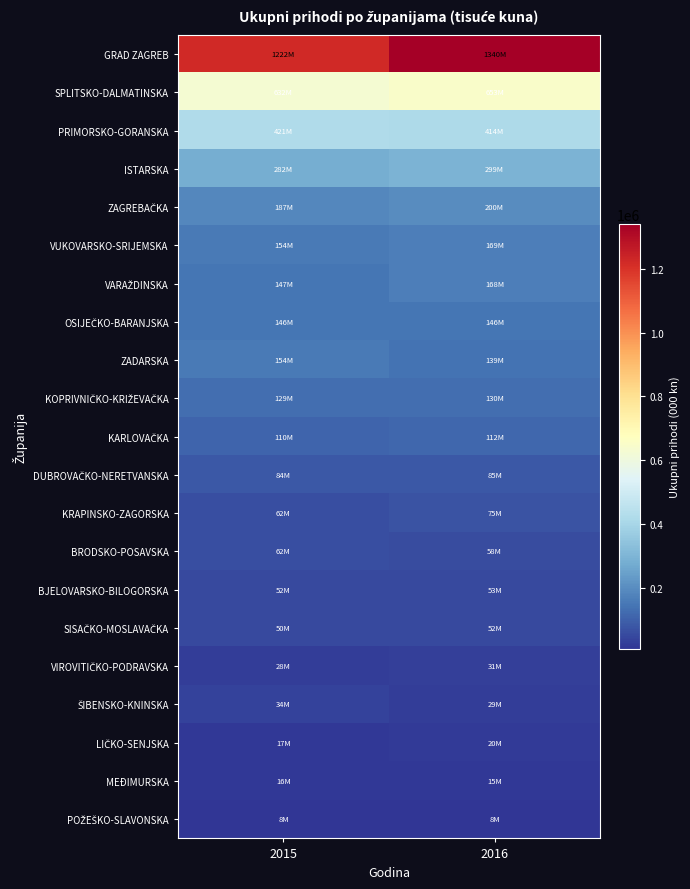

Which series has the largest total across all categories?

GRAD ZAGREB